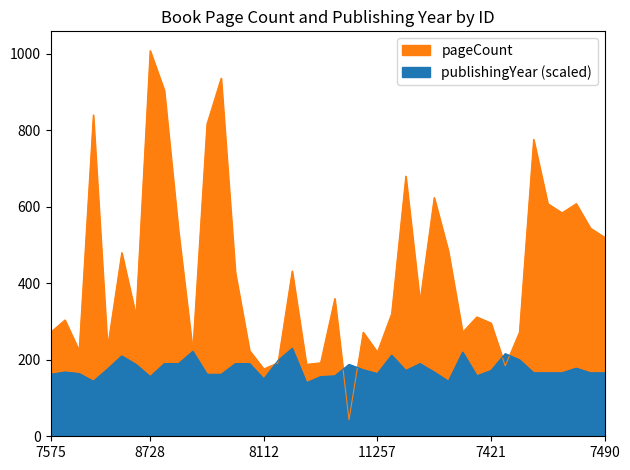

What is the value of the publishingYear point at the 12th from the left?

162